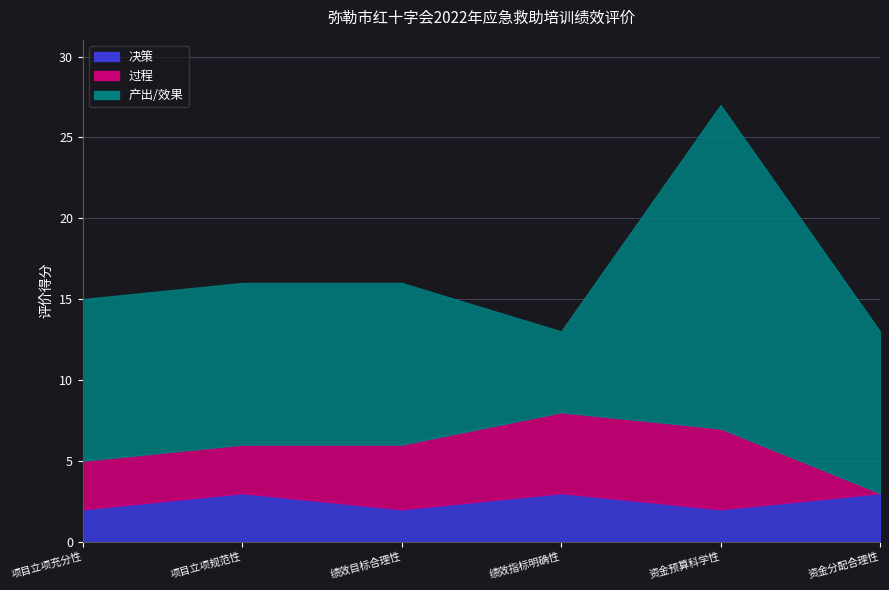

Reading left to right, transcribe all the data shown in this chart.

决策: 2	3	2	3	2	3
过程: 3	3	4	5	5	0
产出/效果: 10	10	10	5	20	10